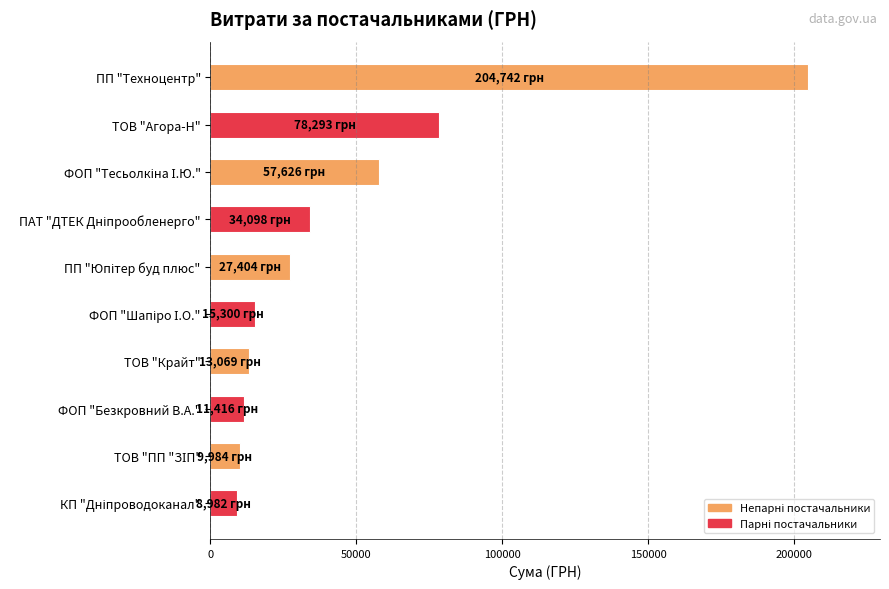

The value at ТОВ "Агора-Н" is 78293.0. True or false?

True